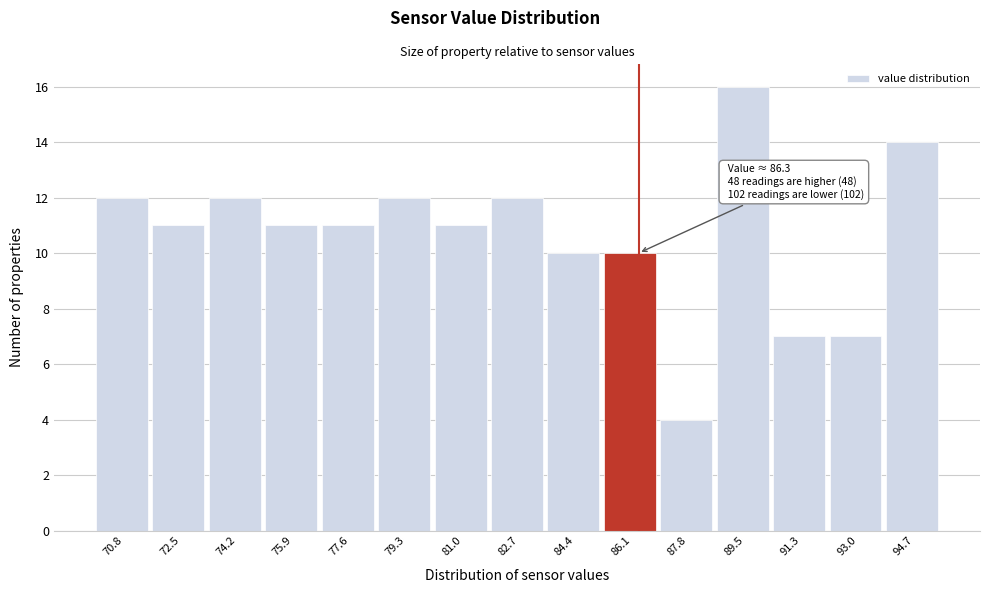

Over which range of the x-axis is the bar tallest?

88.6 to 90.4